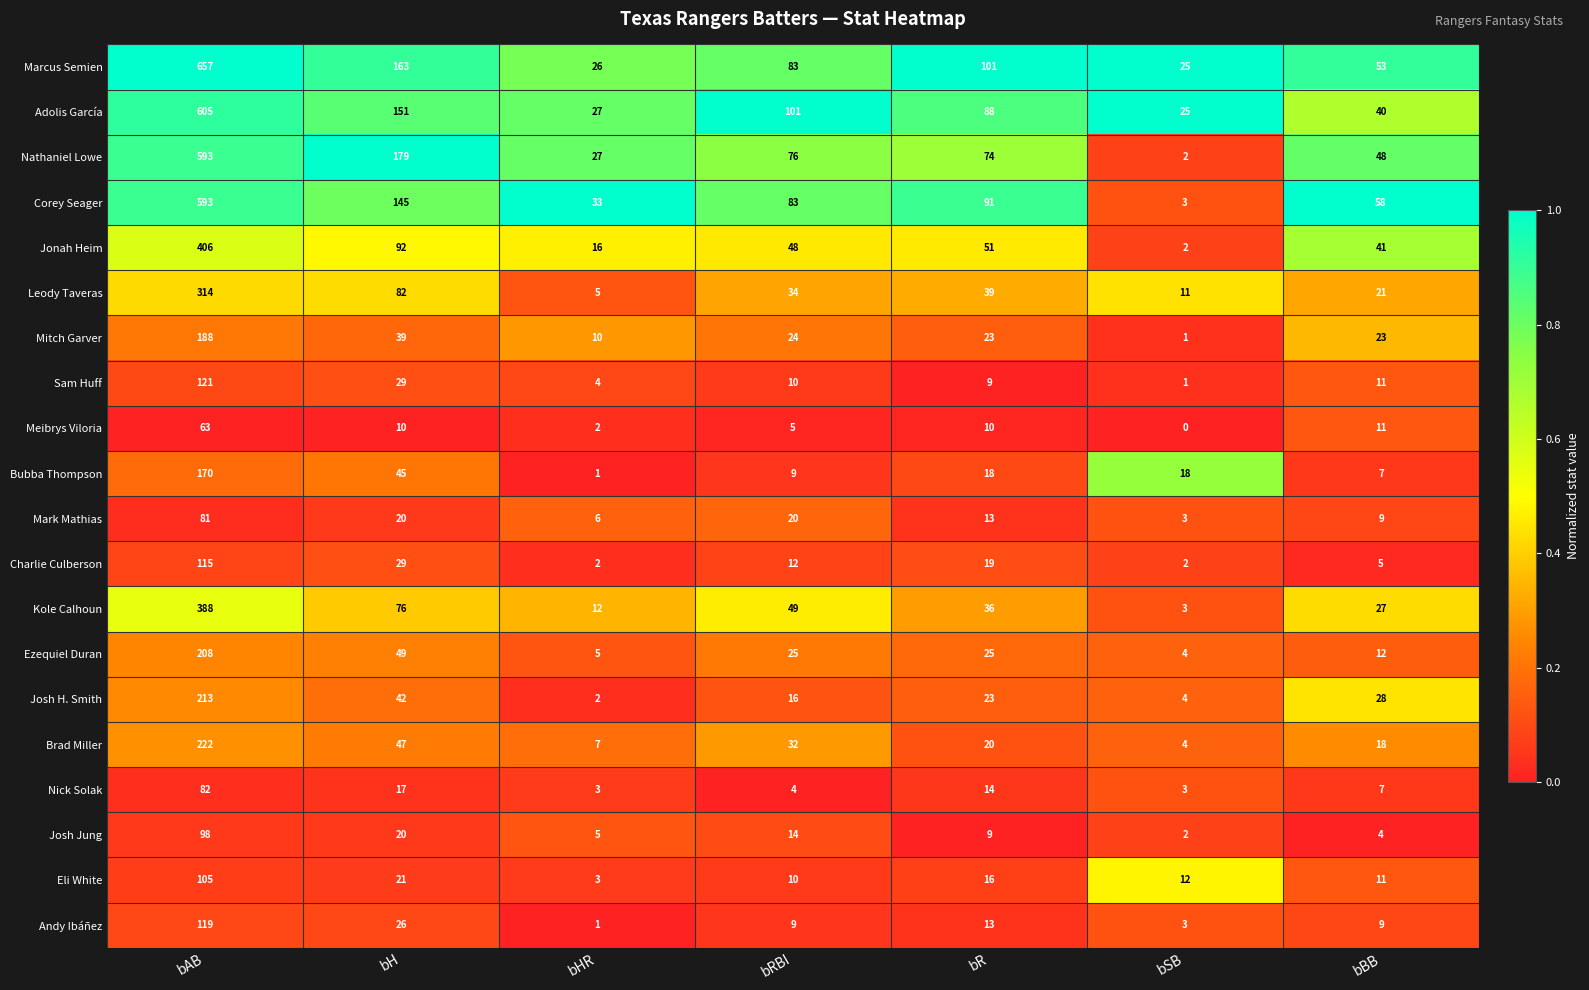

How many categories are shown in the chart?

7